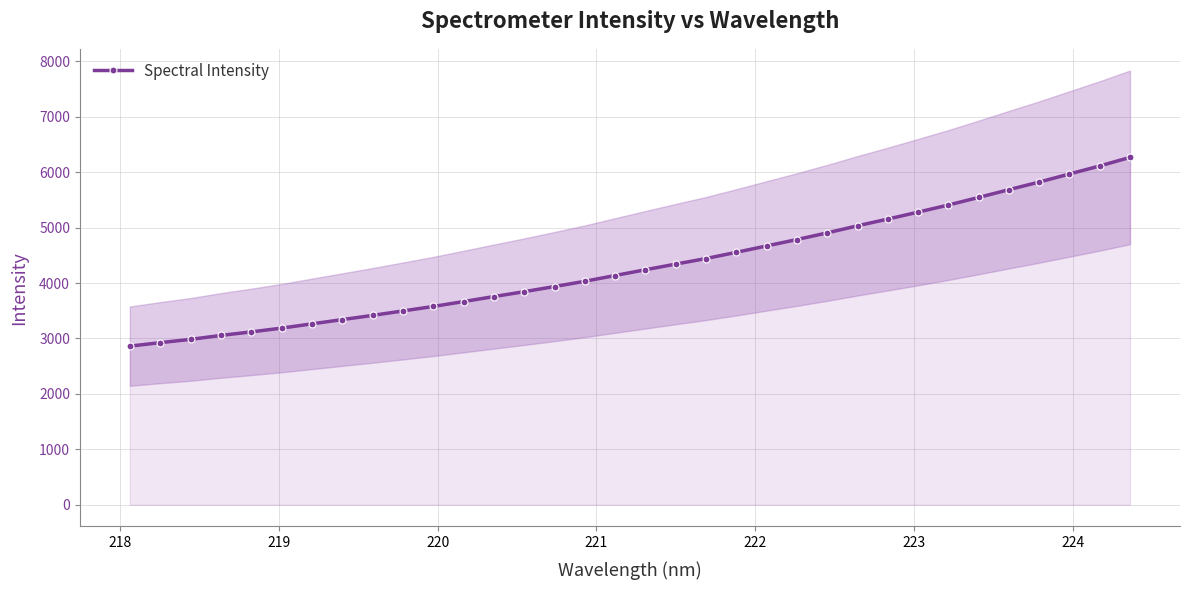

What is the value of the Spectral Intensity point at the 2nd from the left?

2924.6